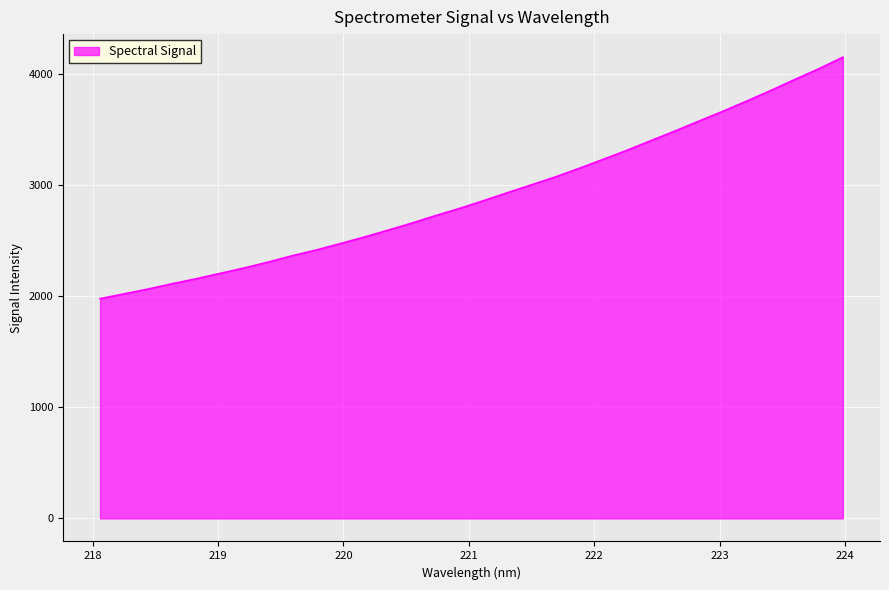

What is the minimum value shown in the chart?

1976.3